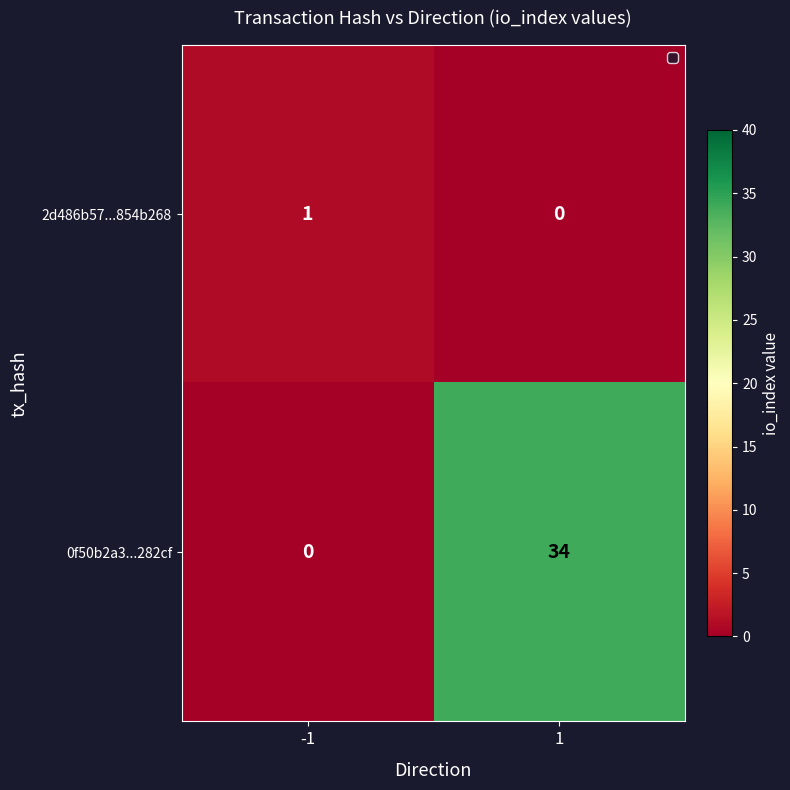

How many values in 2d486b57...854b268 are above zero?

1